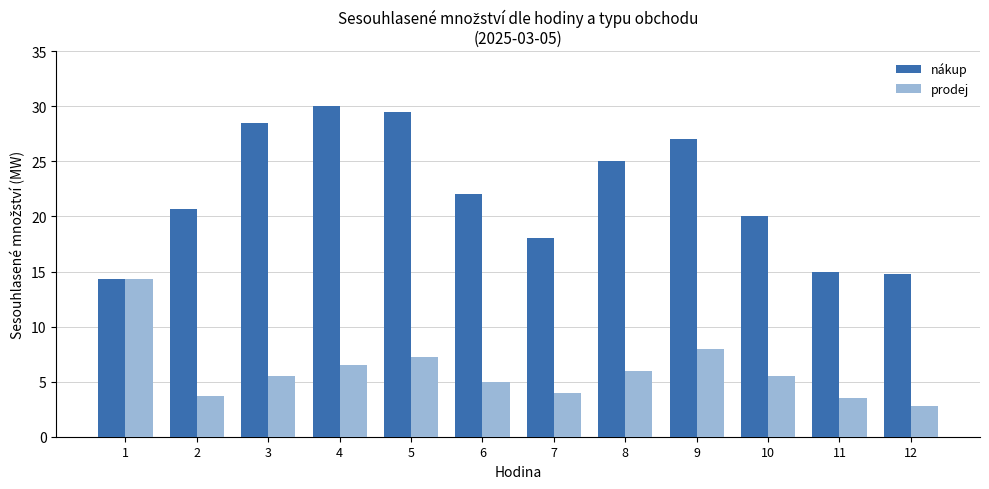

What is the greatest value displayed?

30.0